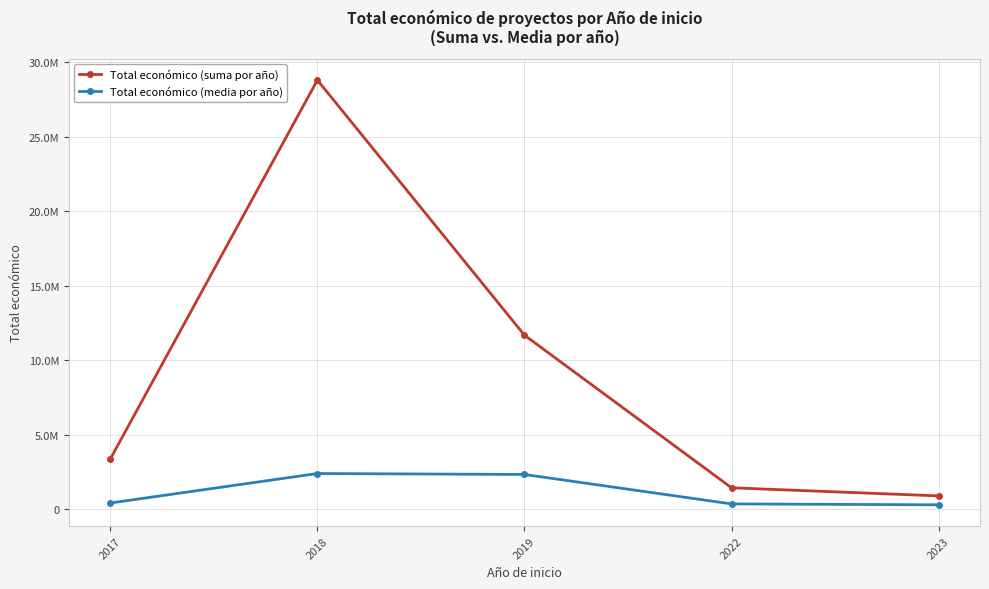

What is the value of the Total económico (media por año) point at the 3rd from the left?

2337825.4